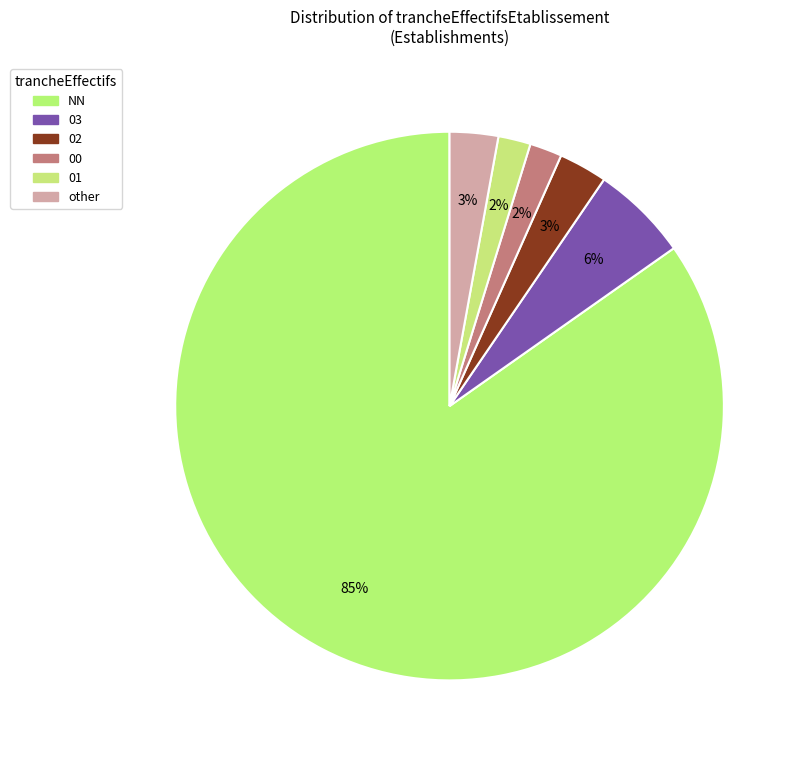

Is the sum of 00 and other greater than half?

No